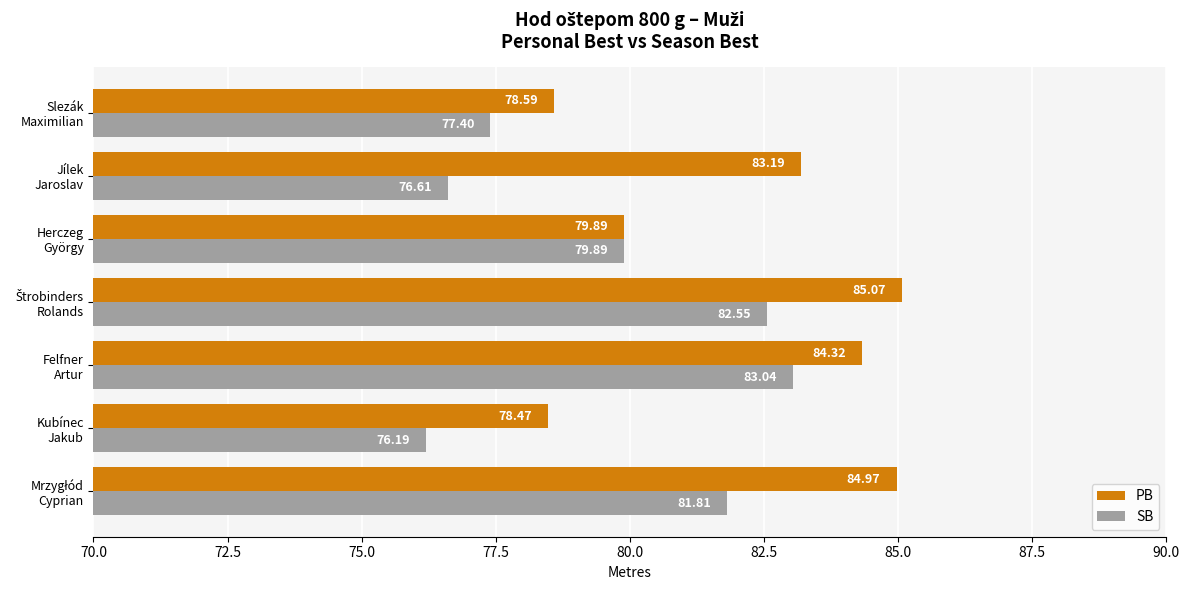

Rank the series by their maximum value, from lowest to highest.

SB, PB